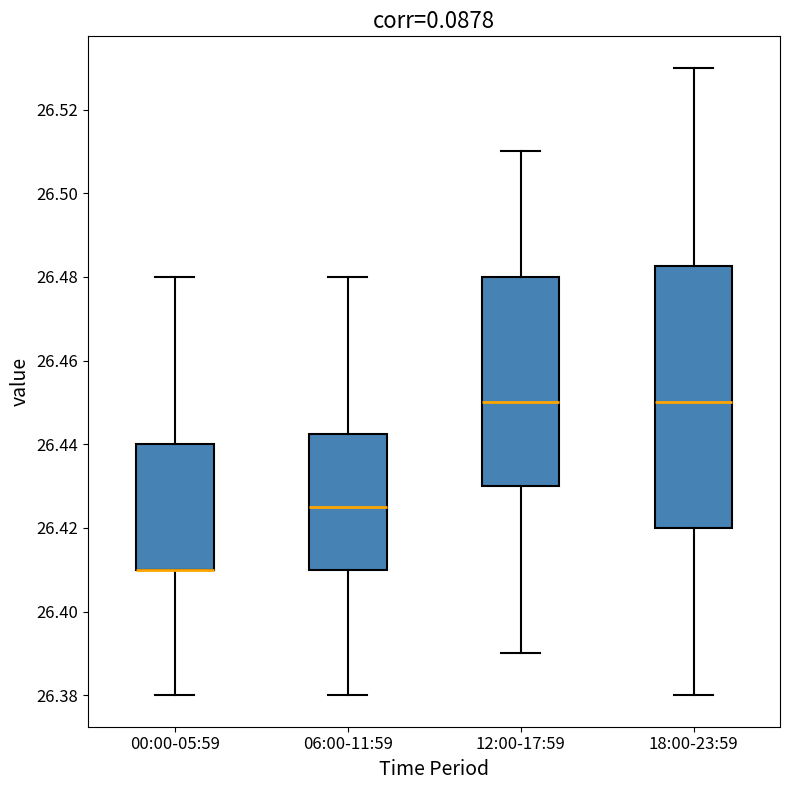

Comparing the boxes themselves (not the whiskers), which one is the tallest?

18:00-23:59